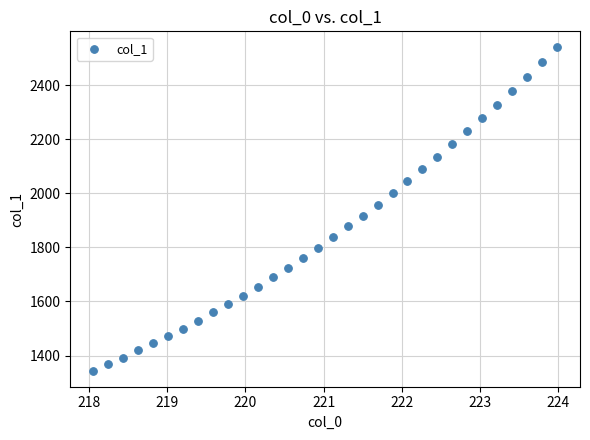

What is the range of Y values (max minus min)?

1194.5